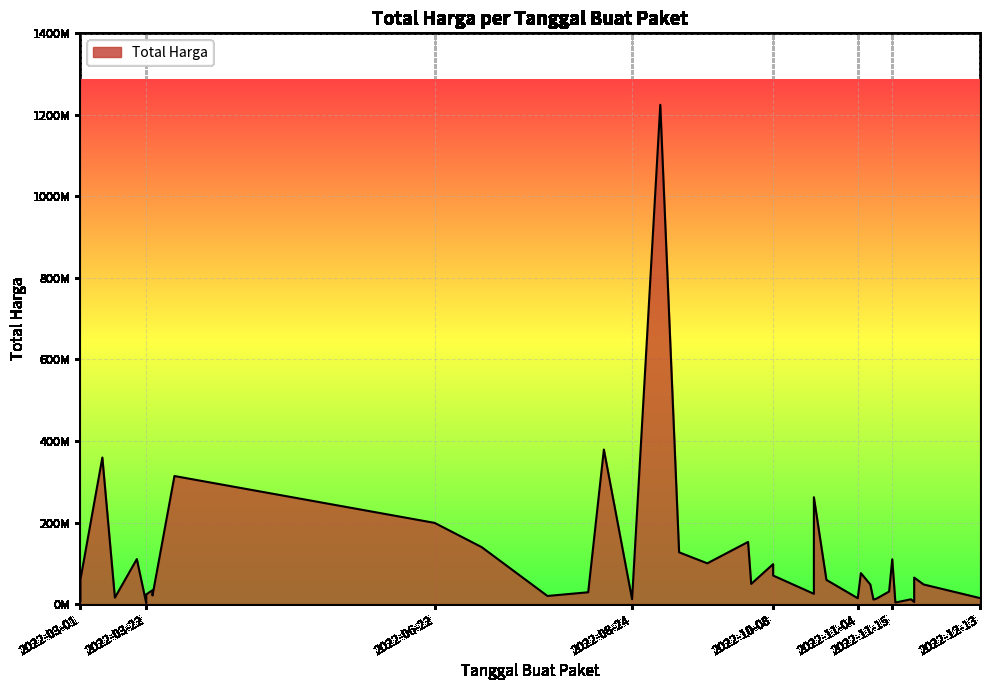

At which label is the value closest to 613538875?

2022-08-15